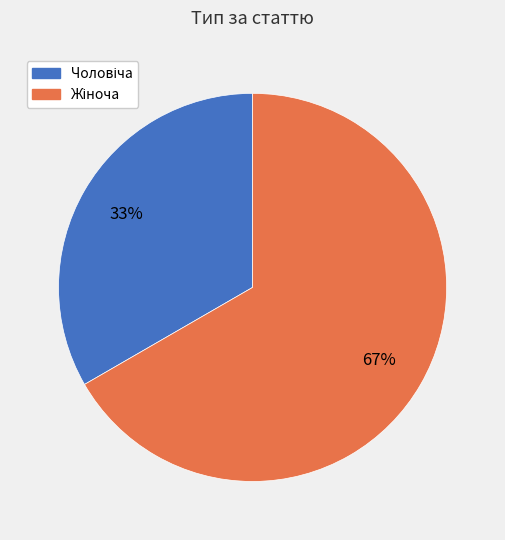

To the nearest percent, what is the average slice percentage?

50%